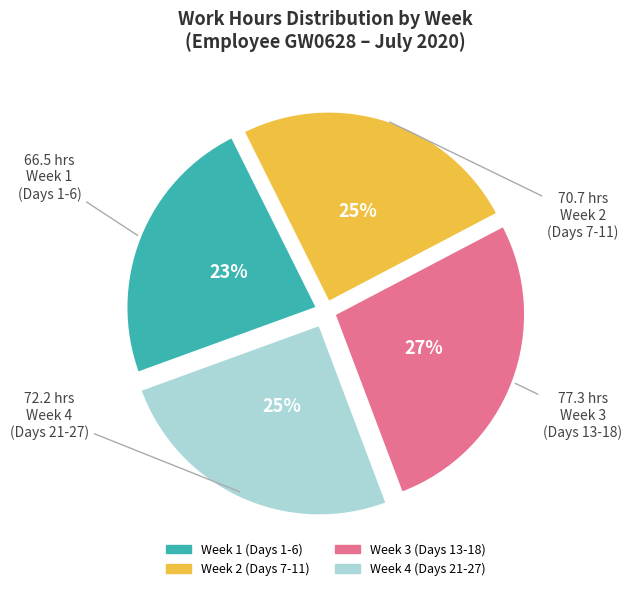

To the nearest percent, what is the average slice percentage?

25%